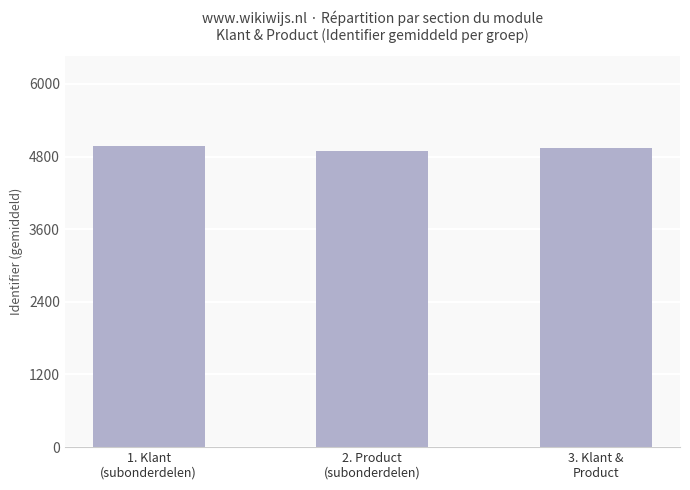

What is the sum of all values?

14805.1